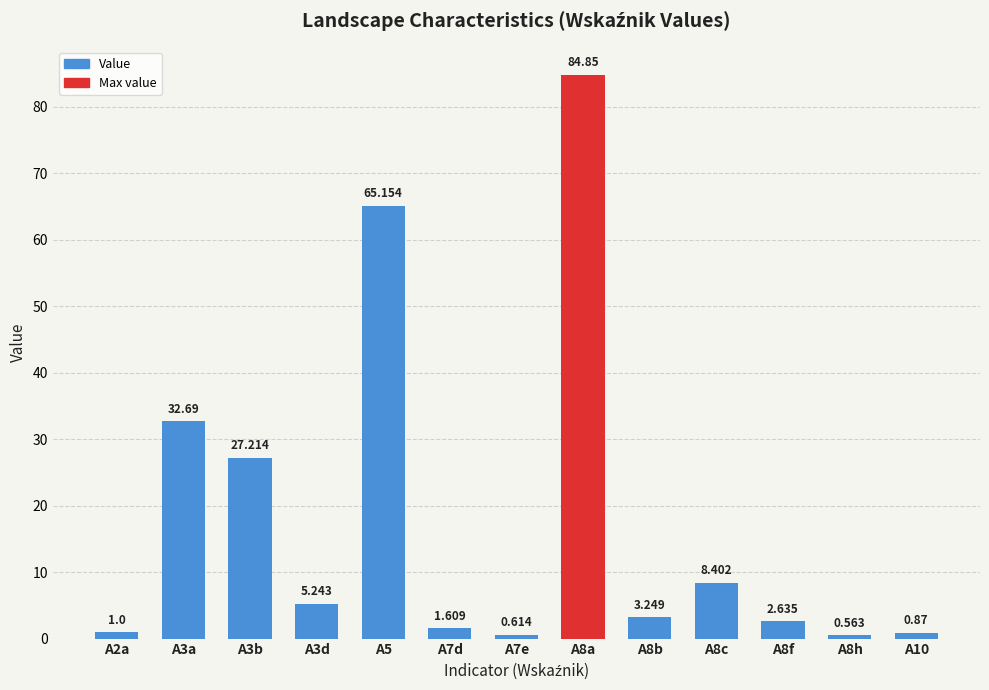

What is the change in value from A8a to A8b?

-81.6